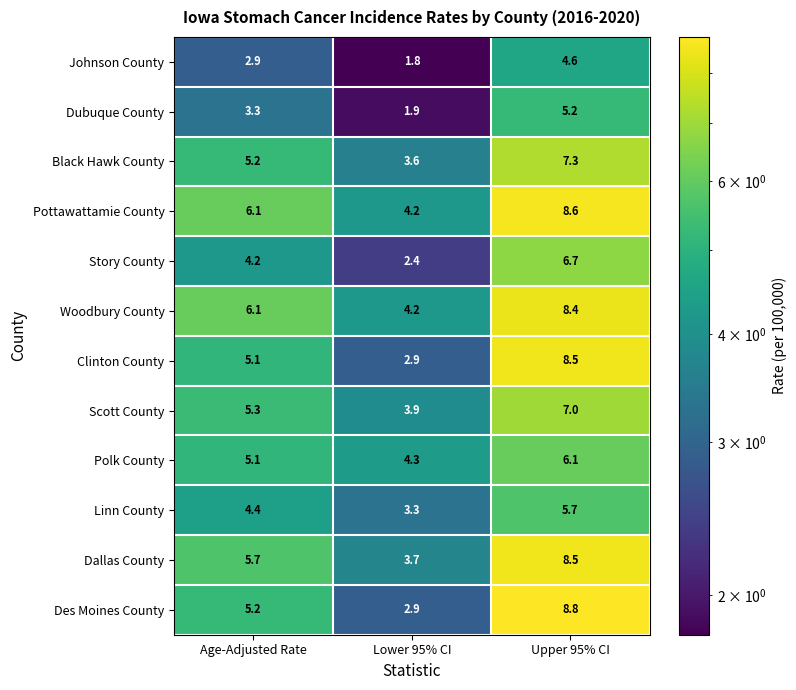

True or false: Clinton County has a value of 4.0 at Lower 95% CI.

False